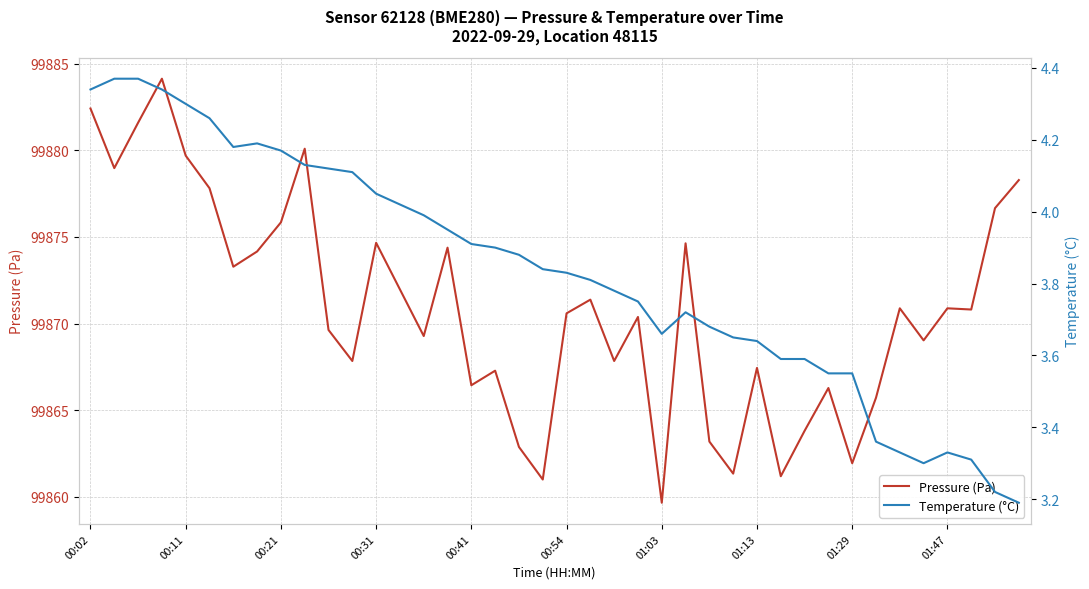

How many distinct data groups are displayed?

2